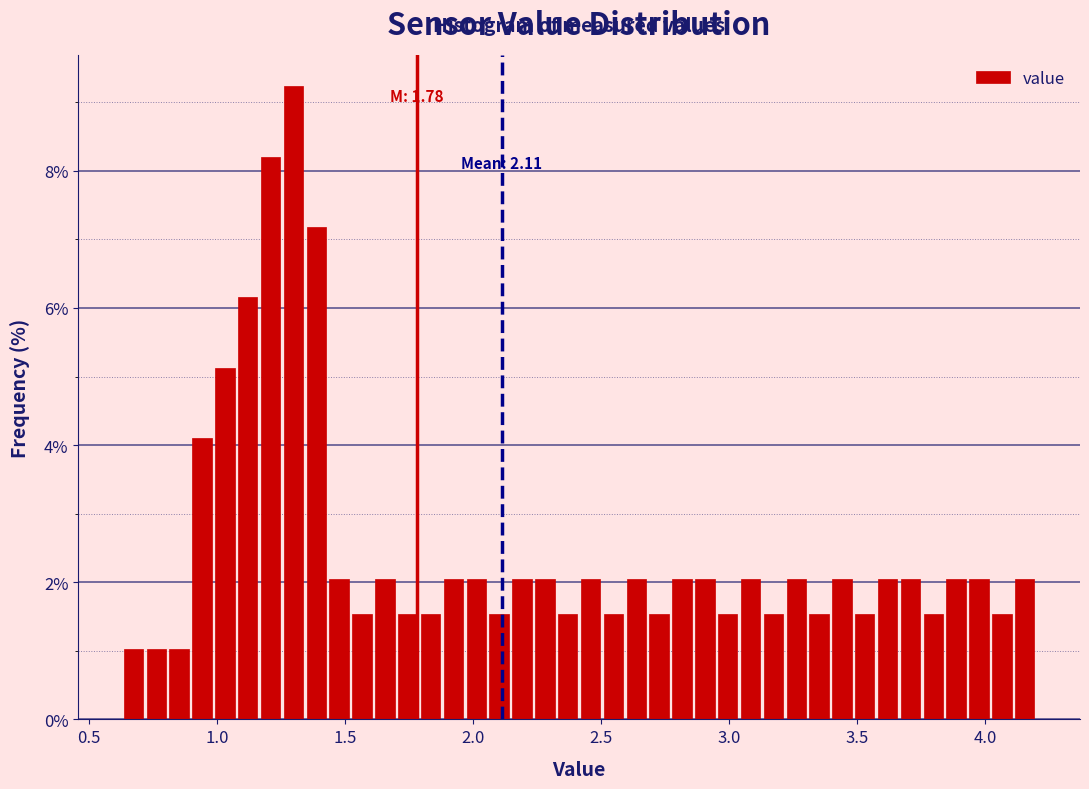

Read against the x-axis, roughly where is the centre of the tallest bar?

1.30